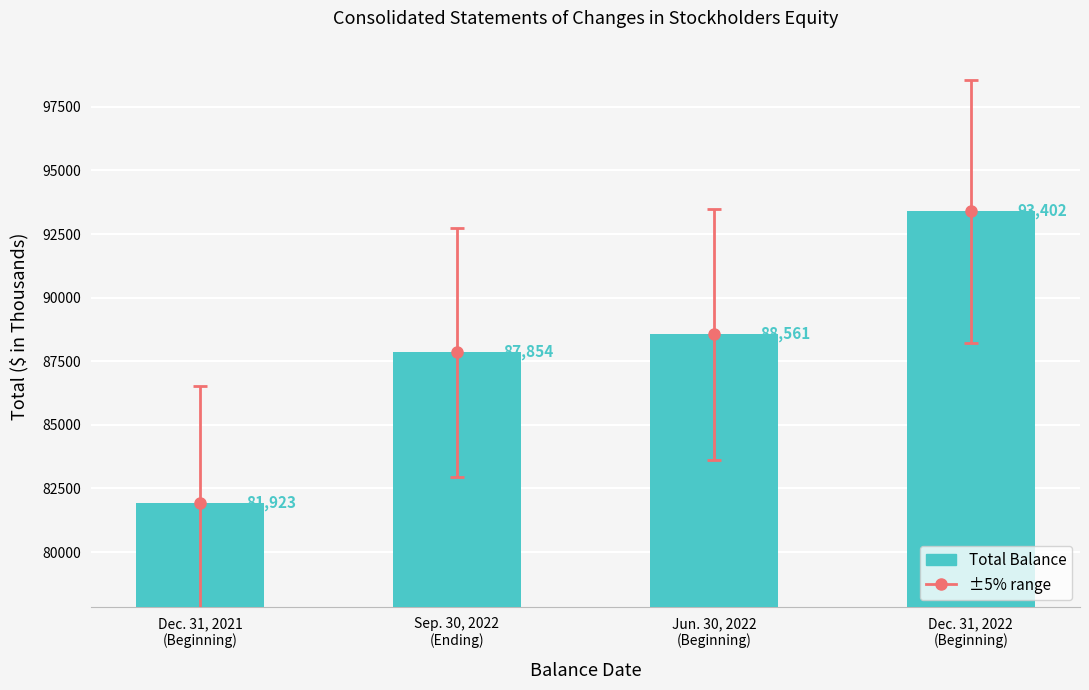

Reading left to right, transcribe all the data shown in this chart.

81923	87854	88561	93402